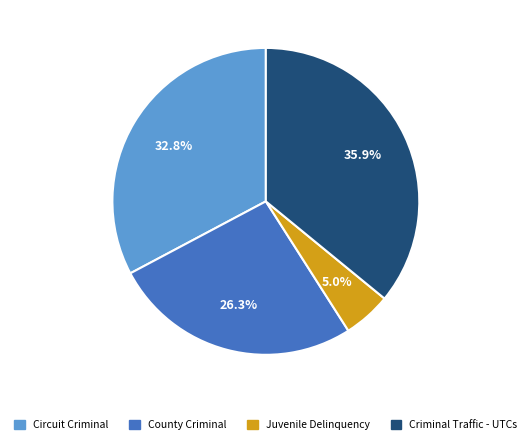

Approximately how many times larger is the value at County Criminal compared to Circuit Criminal?

0.8